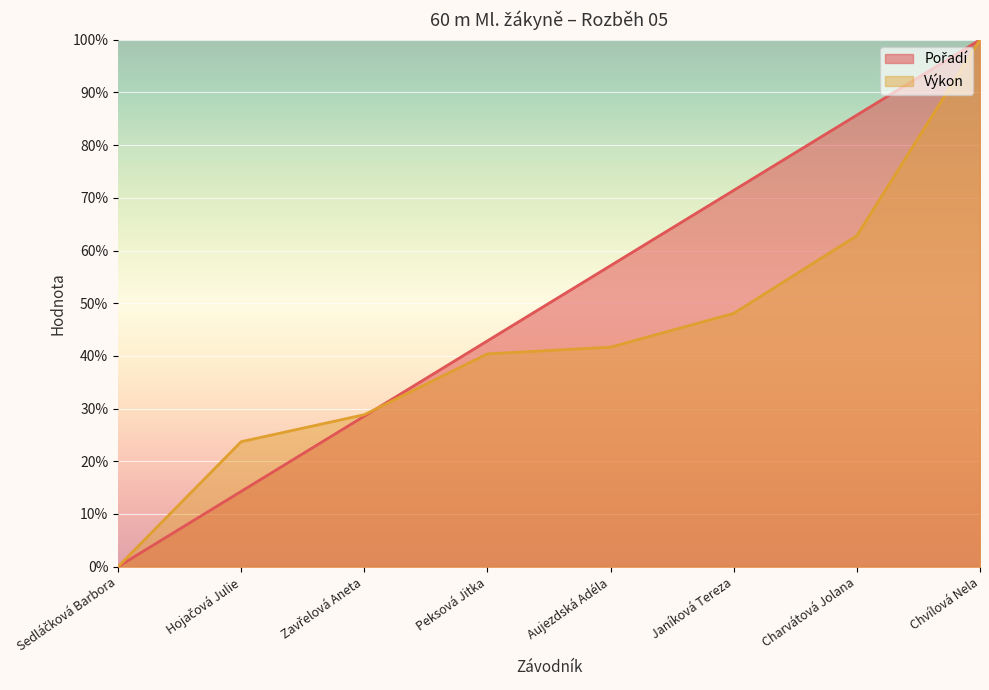

How many lines are shown in the chart?

2